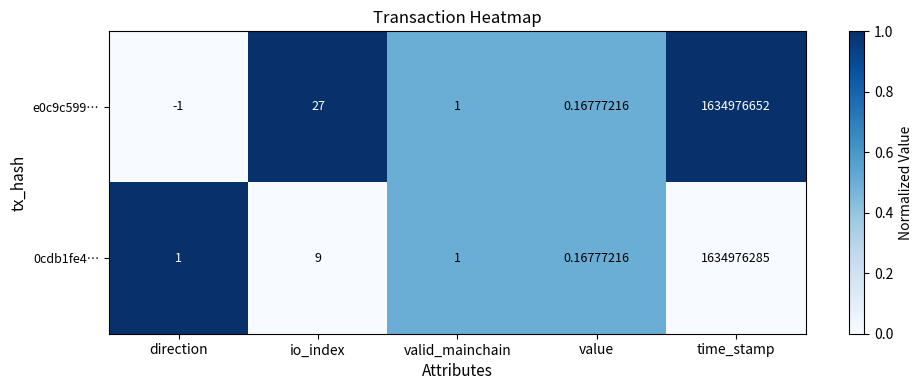

List the labels in order of e0c9c599… value, smallest first.

direction, value, valid_mainchain, io_index, time_stamp